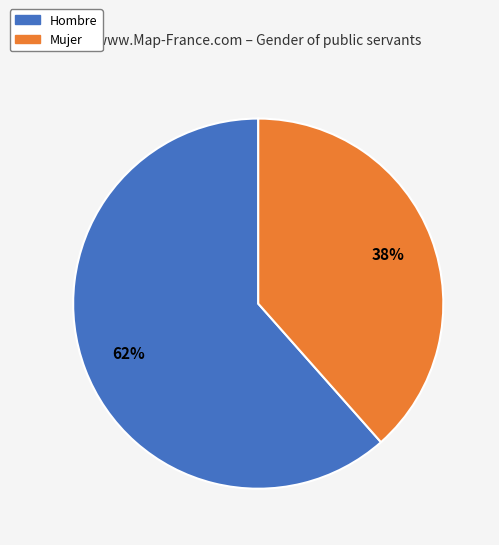

What percentage is the Hombre slice, to the nearest percent?

62%